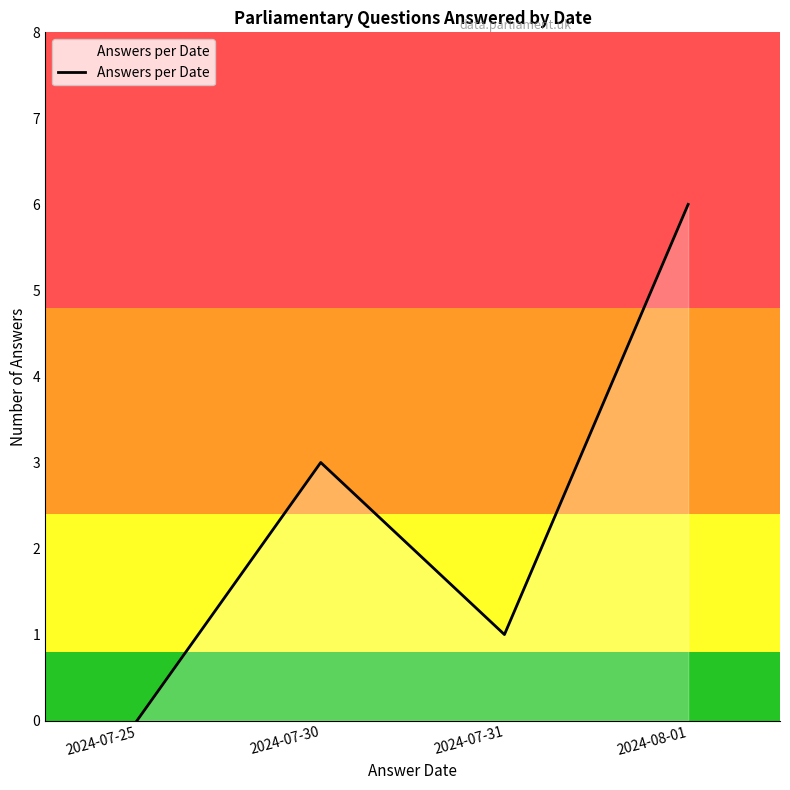

Which label corresponds to the smallest value in the chart?

2024-07-25